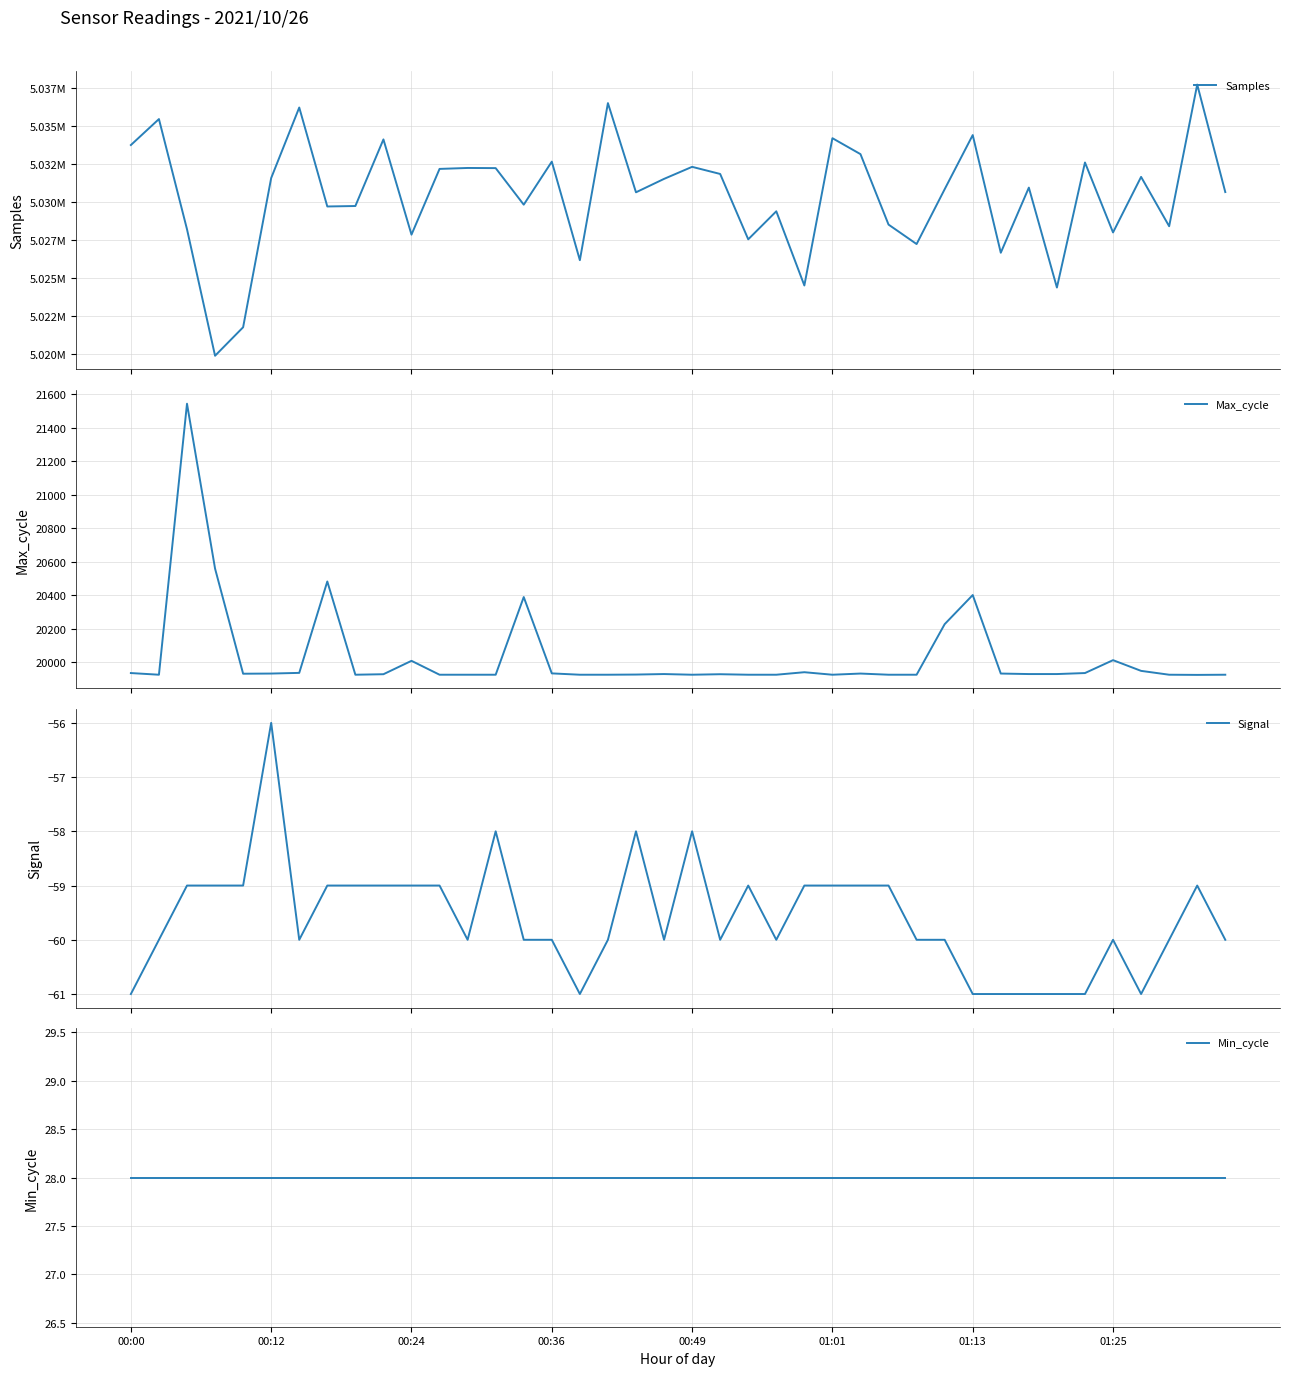

True or false: Signal has more than 0 interior local peaks.

True